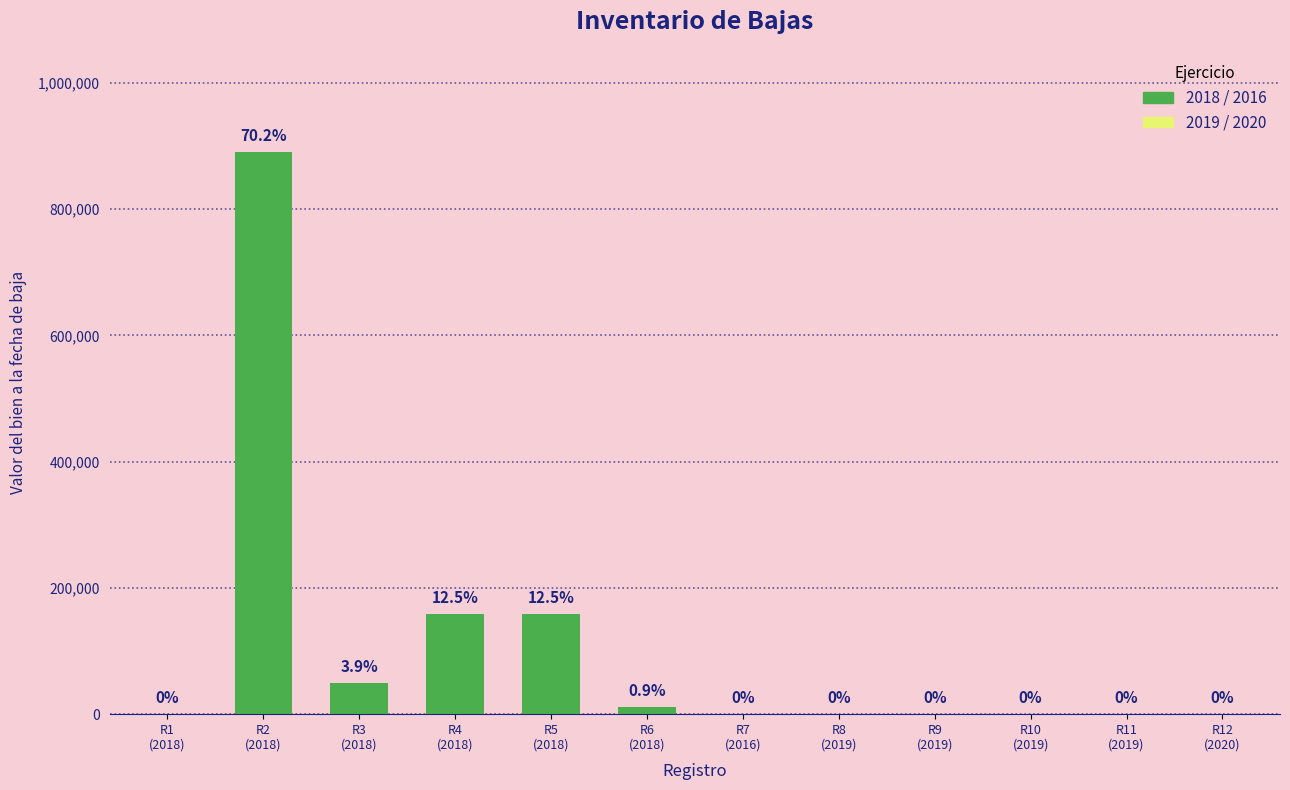

The value at R7
(2016) is -345371.2. True or false?

False